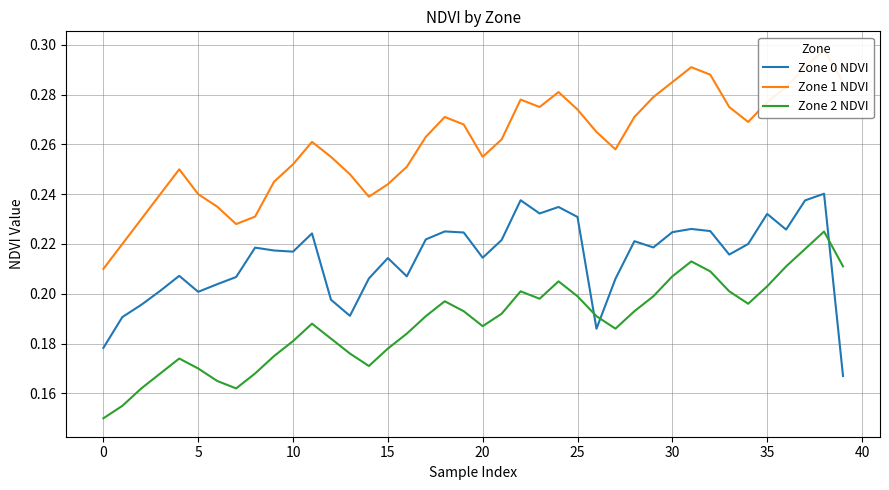

True or false: Zone 2 NDVI has a value of 0.1 at 35.

False